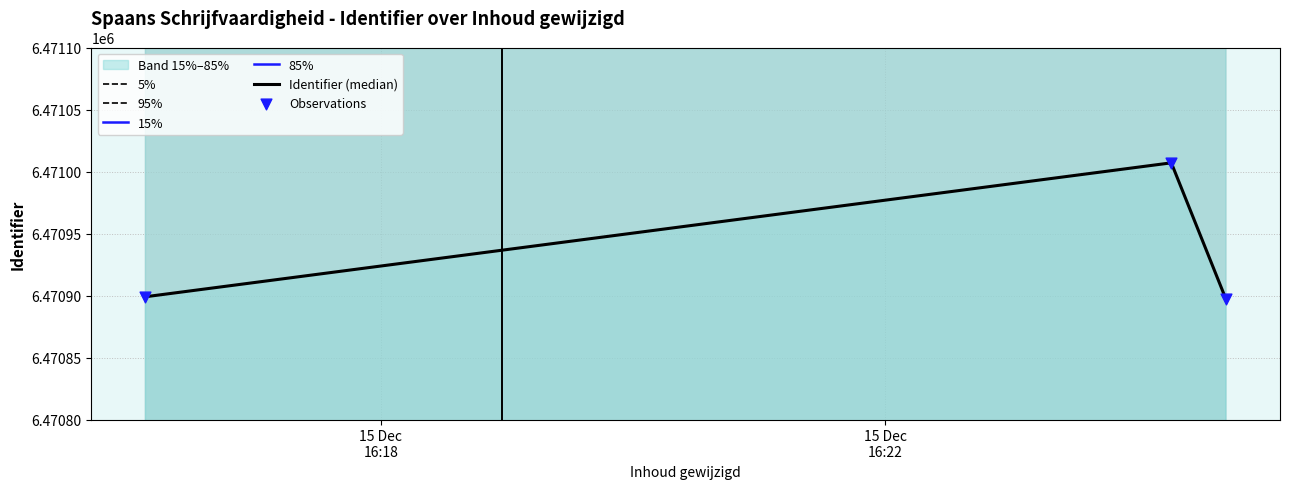

What is the change in value from 2020-12-15 16:16:08 to 2020-12-15 16:24:16?

+108